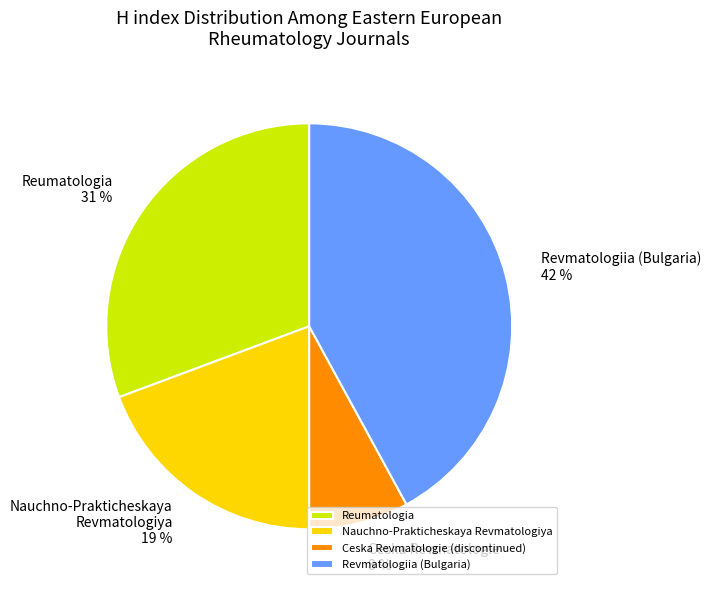

Count the number of slices in the pie.

4